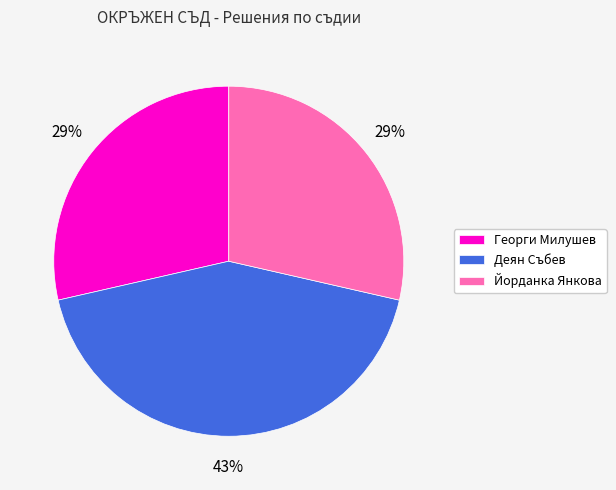

How many segments does this pie chart have?

3